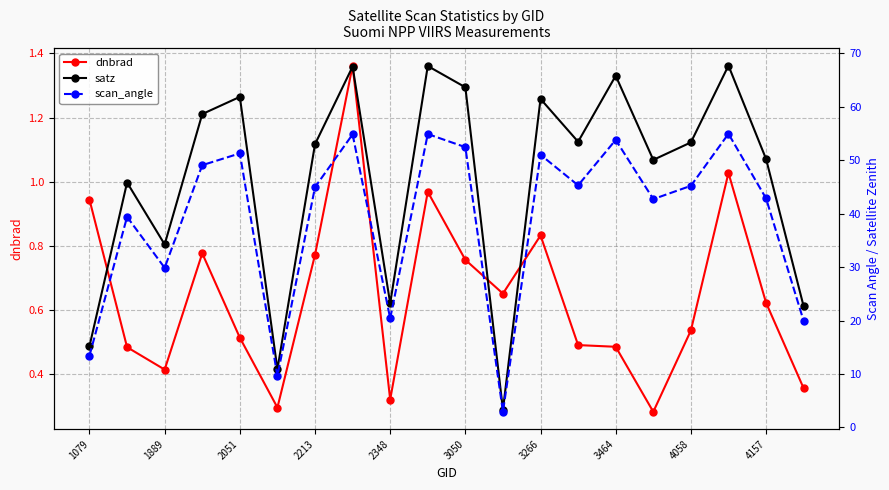

Where is the first local minimum for dnbrad?

1889